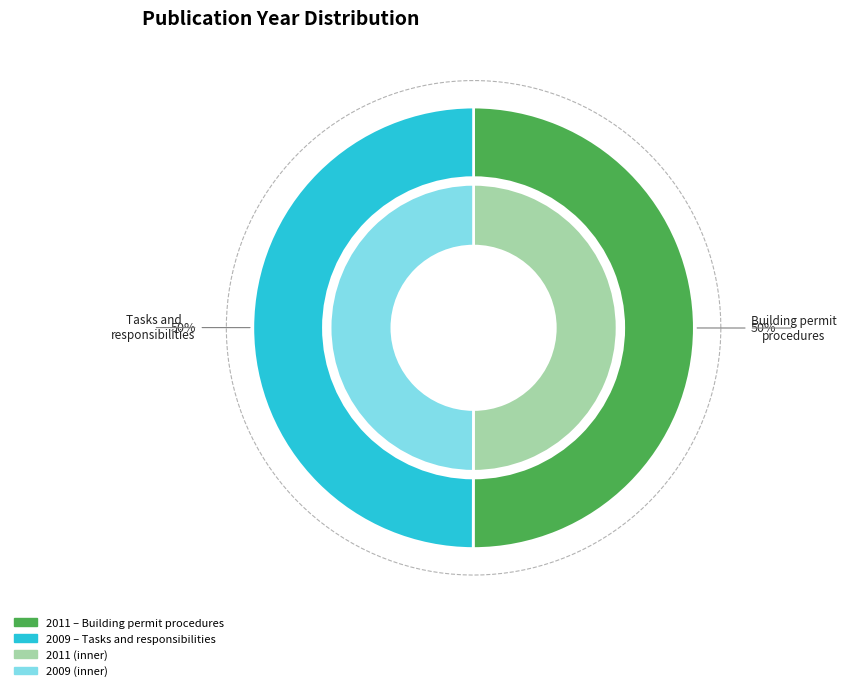

To the nearest percent, what portion does Comparison of tasks and responsibilities (2009) represent?

50%